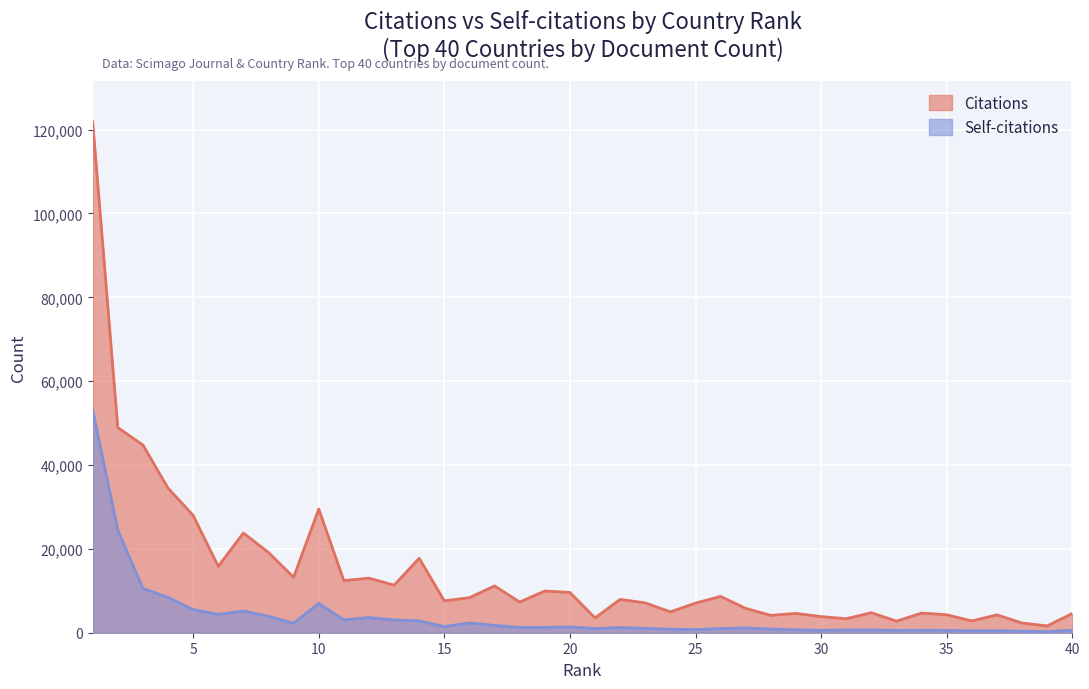

How many data points does each series have?

40